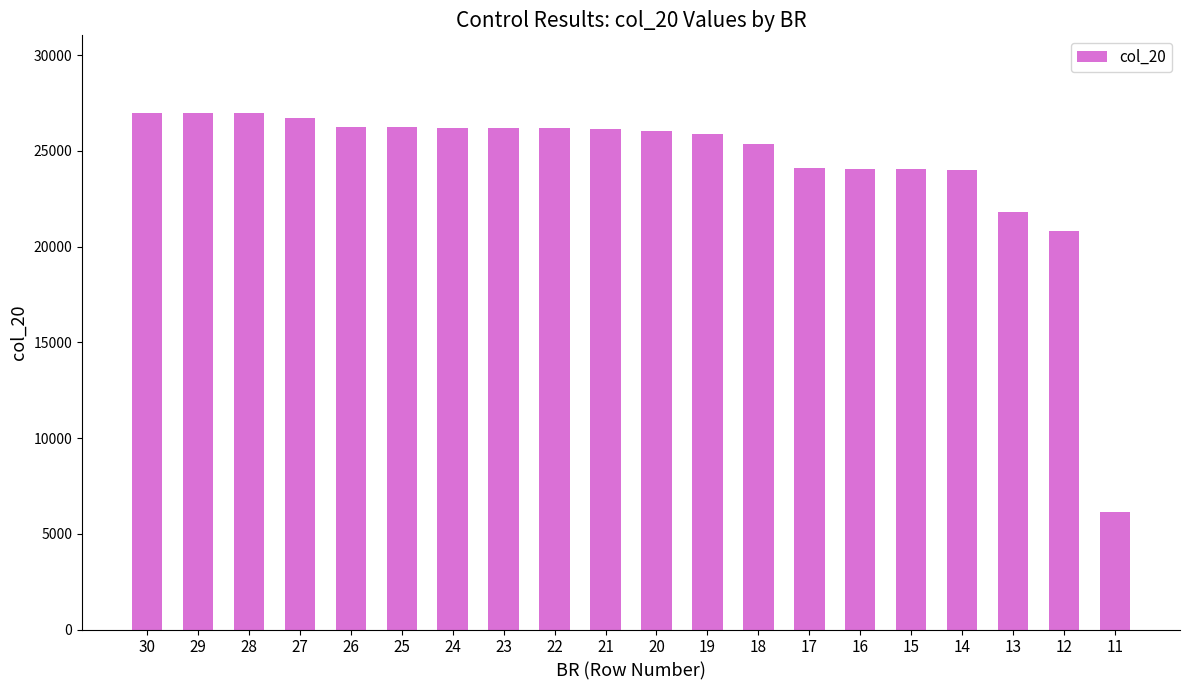

What is the change in value from 30 to 15?

-2958